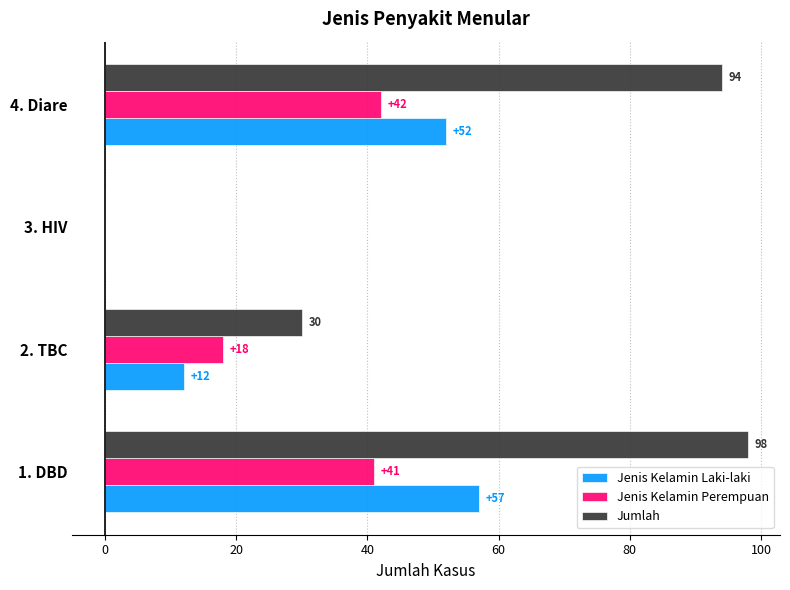

How many values in Jenis Kelamin Perempuan are above zero?

3